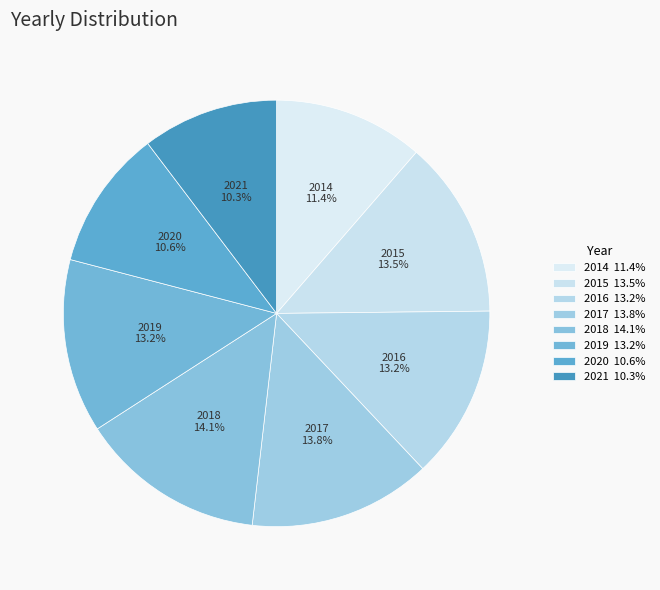

Is there any slice that represents more than half of the pie?

No